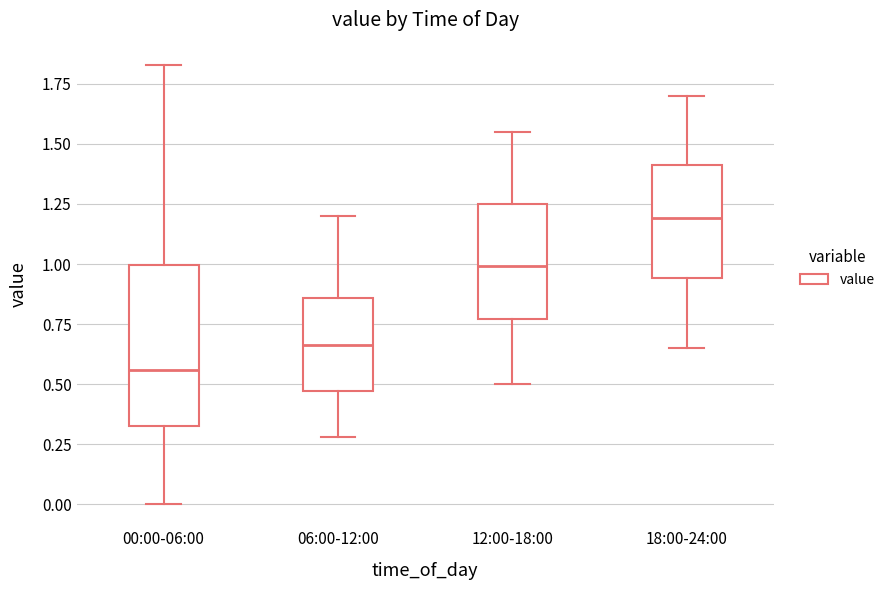

Comparing the boxes themselves (not the whiskers), which one is the tallest?

00:00-06:00